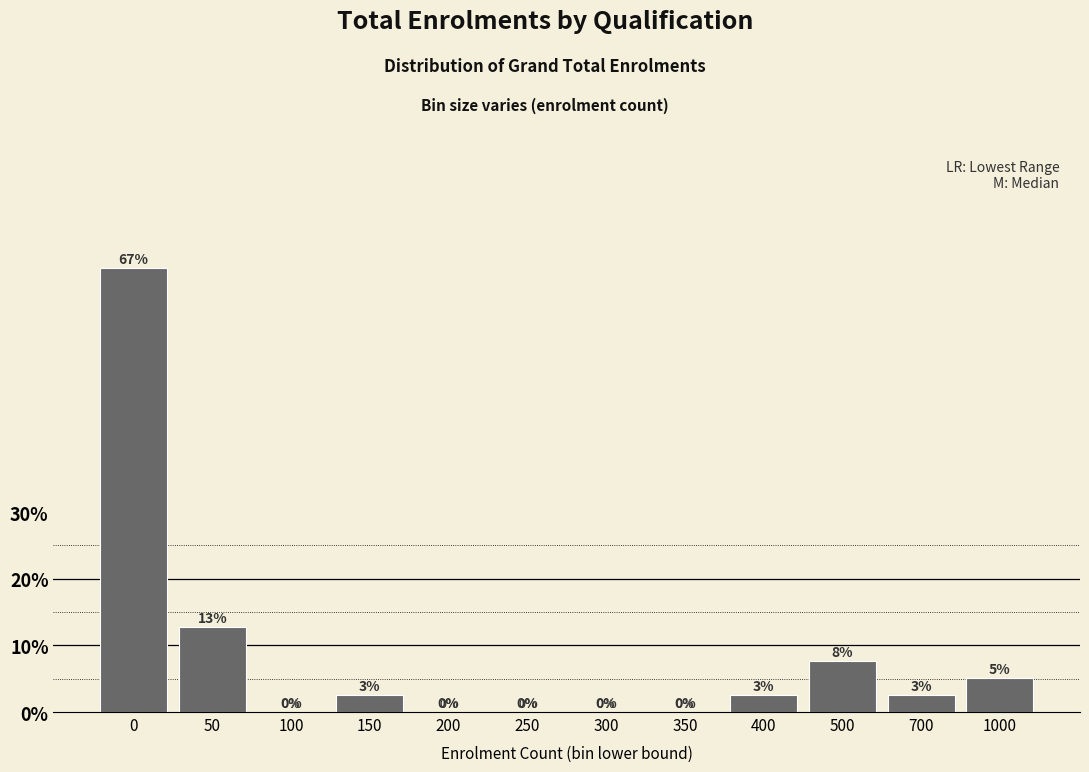

Which has a higher value, 350 or 700?

700